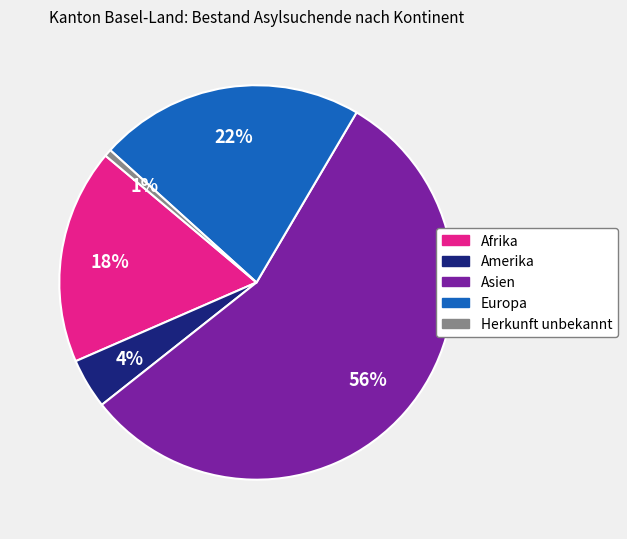

How many segments does this pie chart have?

5